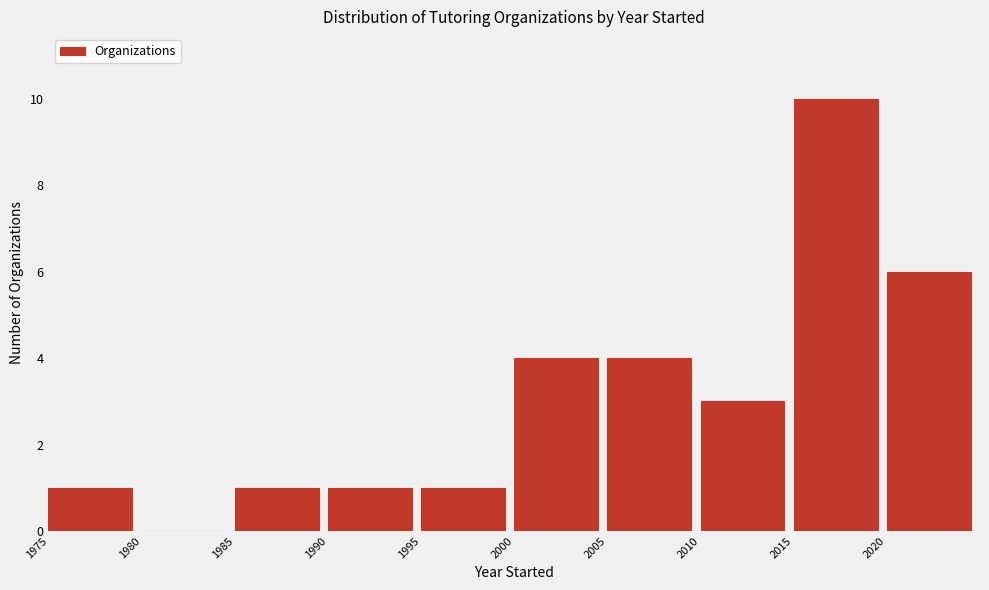

Reading left to right, list every bar in this chart as the range it spans on the x-axis followed by its height. The values are not printed on the chart, so give them approximately, as read against the axis.

1975 to 1980: 1
1980 to 1985: 0
1985 to 1990: 1
1990 to 1995: 1
1995 to 2000: 1
2000 to 2005: 4
2005 to 2010: 4
2010 to 2015: 3
2015 to 2020: 10
2020 to 2025: 6